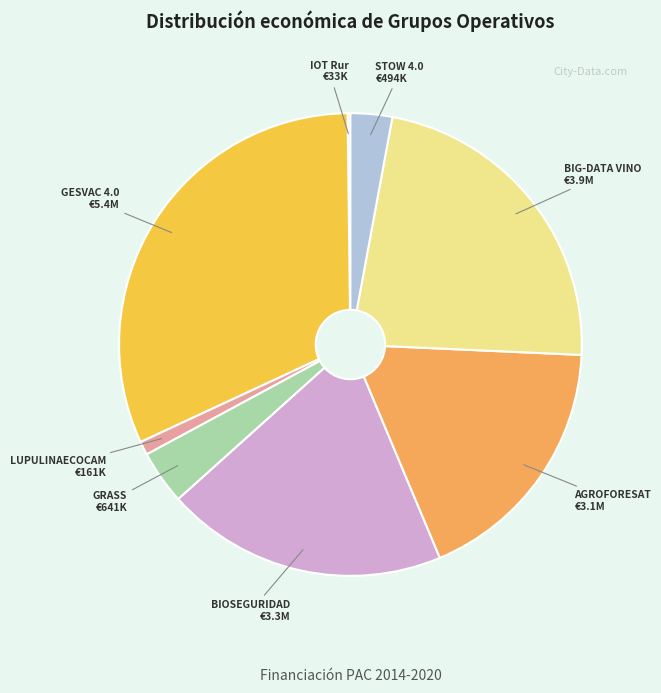

Is LUPULINAECOCAM the majority of the pie?

No